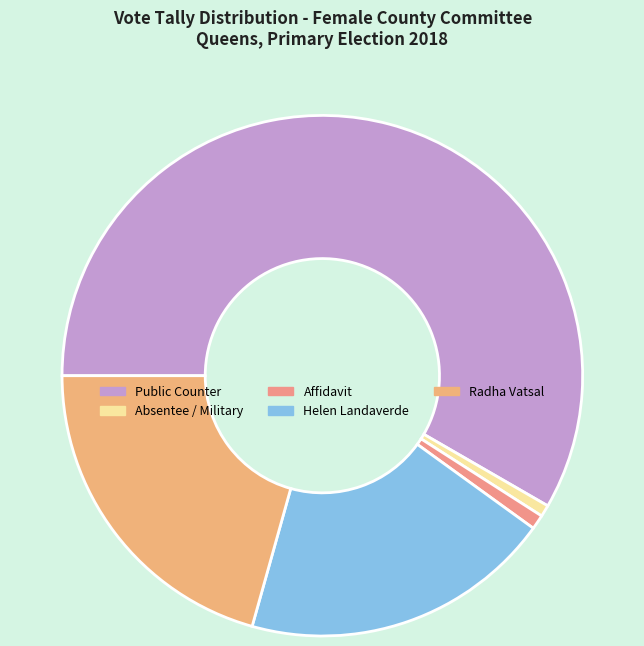

Which category accounts for the majority?

Public Counter